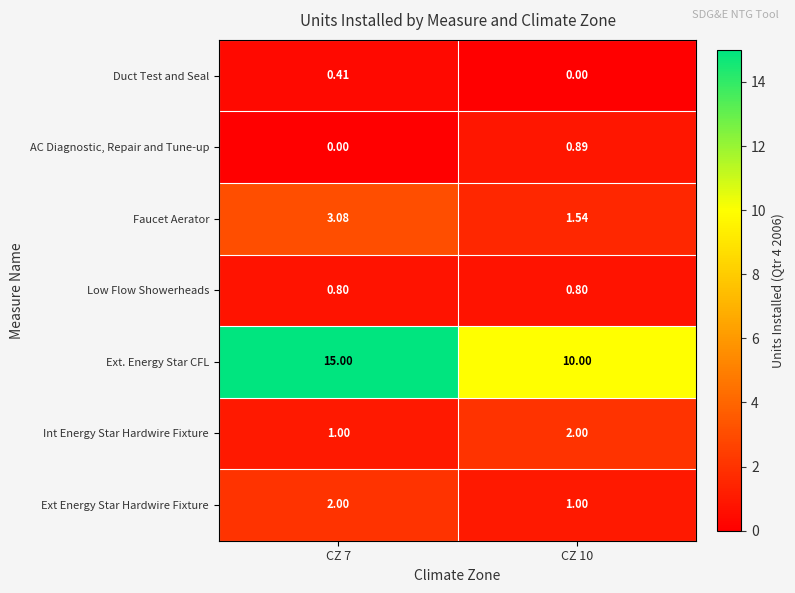

Is the value of AC Diagnostic, Repair and Tune-up at CZ 10 greater than the value of Duct Test and Seal at CZ 7?

Yes